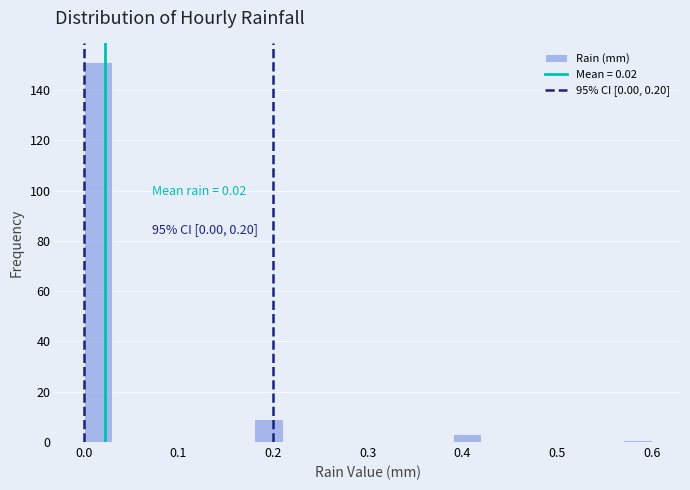

Read against the x-axis, roughly where is the centre of the tallest bar?

0.02